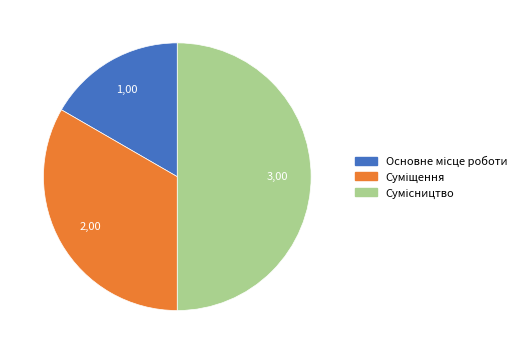

Count the number of slices in the pie.

3